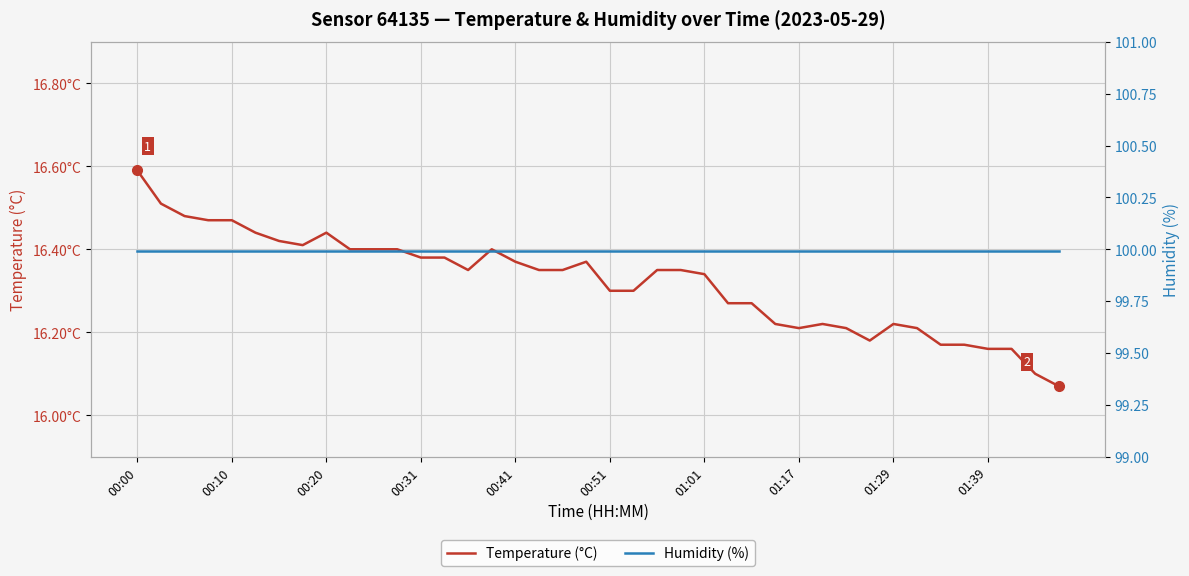

Is it true that Temperature (°C) equals 27.7 at 19?

False